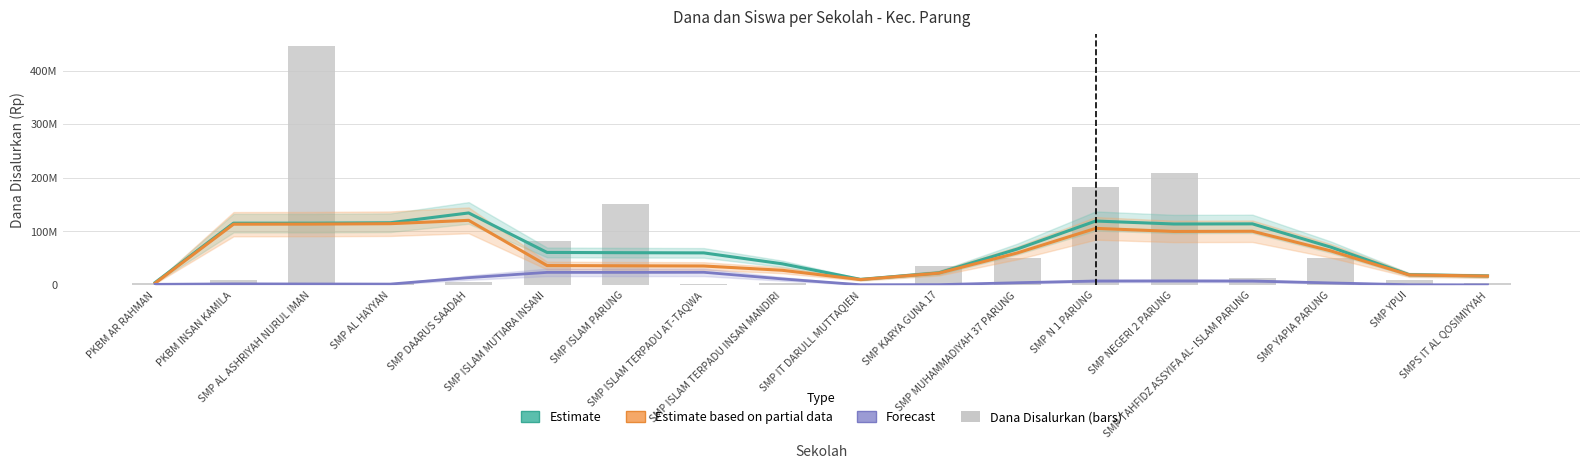

Reading right to left, list all the values displayed in this chart.

Estimate (Dana Disalurkan): SMPS IT AL QOSIMIYYAH=16781250	SMP YPUI=19125000	SMP YAPIA PARUNG=70593750	SMP TAHFIDZ ASSYIFA AL- ISLAM PARUNG=114000000	SMP NEGERI 2 PARUNG=113718750	SMP N 1 PARUNG=119250000	SMP MUHAMMADIYAH 37 PARUNG=67031250	SMP KARYA GUNA 17=22593750	SMP IT DARULL MUTTAQIEN=10406250	SMP ISLAM TERPADU INSAN MANDIRI=39468750	SMP ISLAM TERPADU AT-TAQWA=59812500	SMP ISLAM PARUNG=60187500	SMP ISLAM MUTIARA INSANI=60656250	SMP DAARUS SAADAH=134343750	SMP AL HAYYAN=116062500	SMP AL ASHRIYAH NURUL IMAN=115312500	PKBM INSAN KAMILA=115312500	PKBM AR RAHMAN=4500000
Estimate based on partial data (Dana Pemberian): SMPS IT AL QOSIMIYYAH=16500000	SMP YPUI=18656250	SMP YAPIA PARUNG=63562500	SMP TAHFIDZ ASSYIFA AL- ISLAM PARUNG=100218750	SMP NEGERI 2 PARUNG=99843750	SMP N 1 PARUNG=105562500	SMP MUHAMMADIYAH 37 PARUNG=59718750	SMP KARYA GUNA 17=22031250	SMP IT DARULL MUTTAQIEN=10031250	SMP ISLAM TERPADU INSAN MANDIRI=27375000	SMP ISLAM TERPADU AT-TAQWA=35343750	SMP ISLAM PARUNG=35718750	SMP ISLAM MUTIARA INSANI=36187500	SMP DAARUS SAADAH=120562500	SMP AL HAYYAN=114281250	SMP AL ASHRIYAH NURUL IMAN=113531250	PKBM INSAN KAMILA=113343750	PKBM AR RAHMAN=3375000
Forecast (Dana Relaksasi): SMPS IT AL QOSIMIYYAH=187500	SMP YPUI=375000	SMP YAPIA PARUNG=3750000	SMP TAHFIDZ ASSYIFA AL- ISLAM PARUNG=7312500	SMP NEGERI 2 PARUNG=7500000	SMP N 1 PARUNG=7312500	SMP MUHAMMADIYAH 37 PARUNG=4125000	SMP KARYA GUNA 17=562500	SMP IT DARULL MUTTAQIEN=375000	SMP ISLAM TERPADU INSAN MANDIRI=11250000	SMP ISLAM TERPADU AT-TAQWA=23625000	SMP ISLAM PARUNG=23437500	SMP ISLAM MUTIARA INSANI=23437500	SMP DAARUS SAADAH=13593750	SMP AL HAYYAN=1593750	SMP AL ASHRIYAH NURUL IMAN=1781250	PKBM INSAN KAMILA=1968750	PKBM AR RAHMAN=1125000
Dana Disalurkan: SMPS IT AL QOSIMIYYAH=3750000	SMP YPUI=8625000	SMP YAPIA PARUNG=51000000	SMP TAHFIDZ ASSYIFA AL- ISLAM PARUNG=13125000	SMP NEGERI 2 PARUNG=209625000	SMP N 1 PARUNG=182250000	SMP MUHAMMADIYAH 37 PARUNG=49875000	SMP KARYA GUNA 17=35250000	SMP IT DARULL MUTTAQIEN=750000	SMP ISLAM TERPADU INSAN MANDIRI=4500000	SMP ISLAM TERPADU AT-TAQWA=1125000	SMP ISLAM PARUNG=151500000	SMP ISLAM MUTIARA INSANI=82125000	SMP DAARUS SAADAH=6000000	SMP AL HAYYAN=3000000	SMP AL ASHRIYAH NURUL IMAN=446250000	PKBM INSAN KAMILA=9000000	PKBM AR RAHMAN=3000000